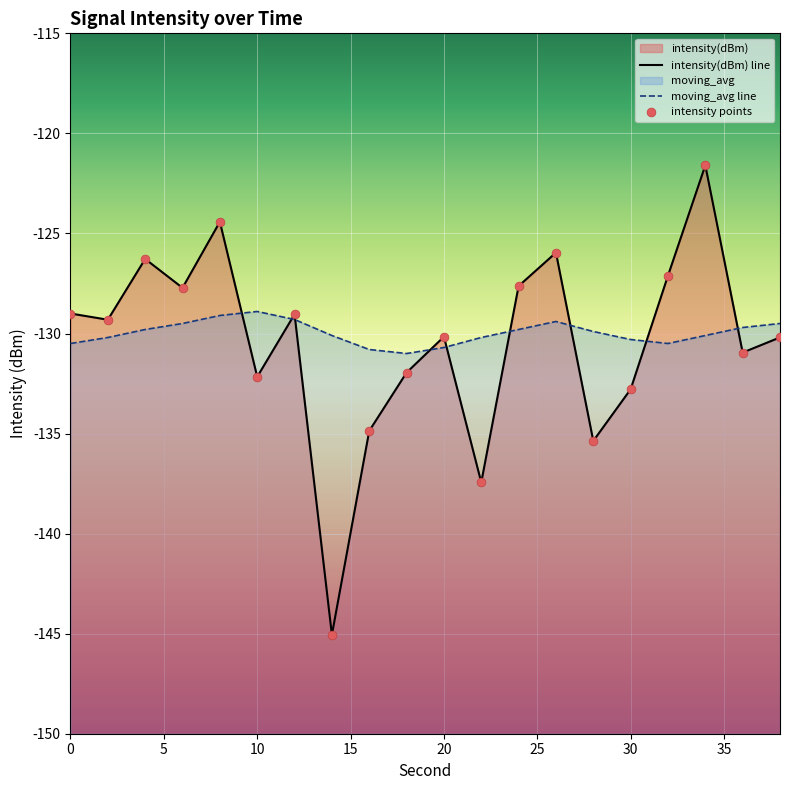

At which category is the sum across all series the highest?

34